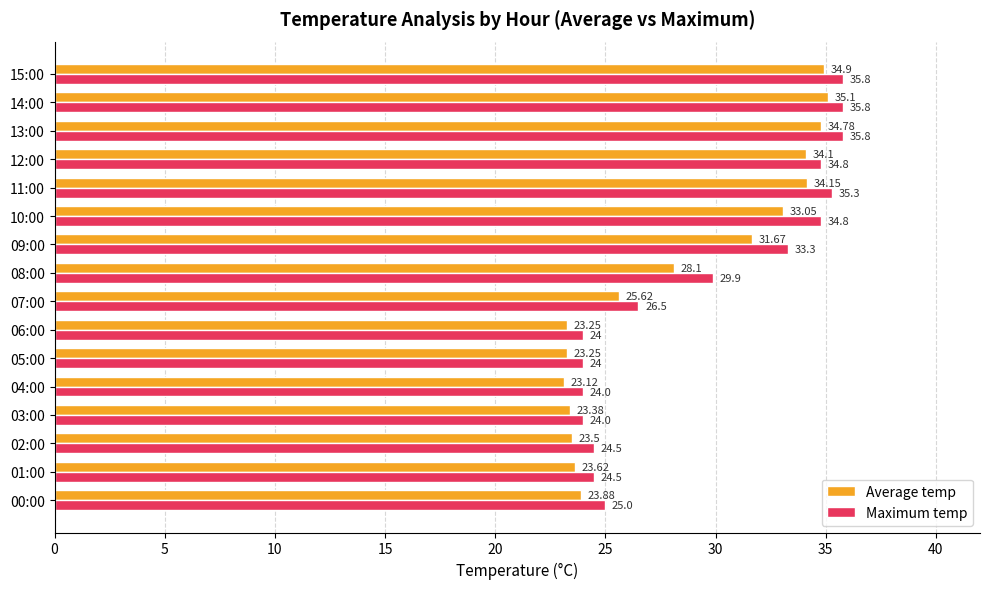

Which series has the largest total across all categories?

Maximum temp